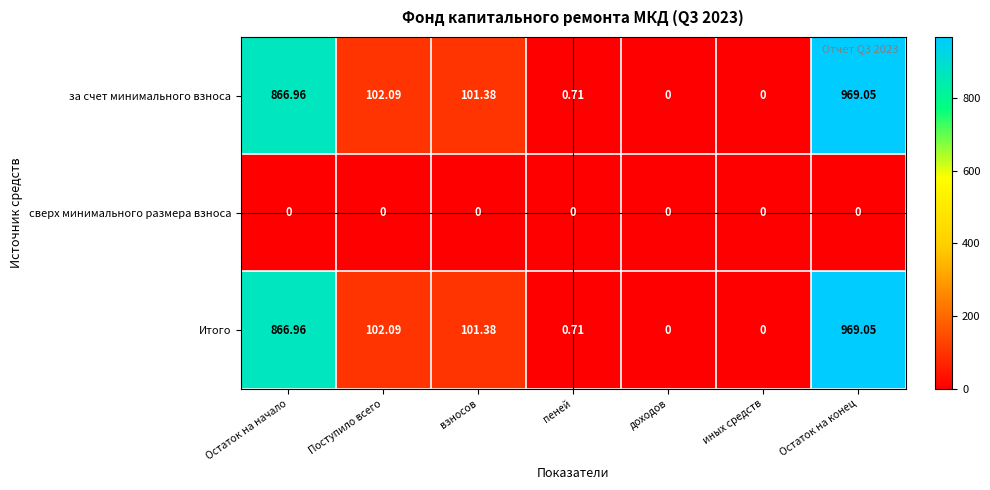

Where is Итого nearest to the value 484?

Поступило всего